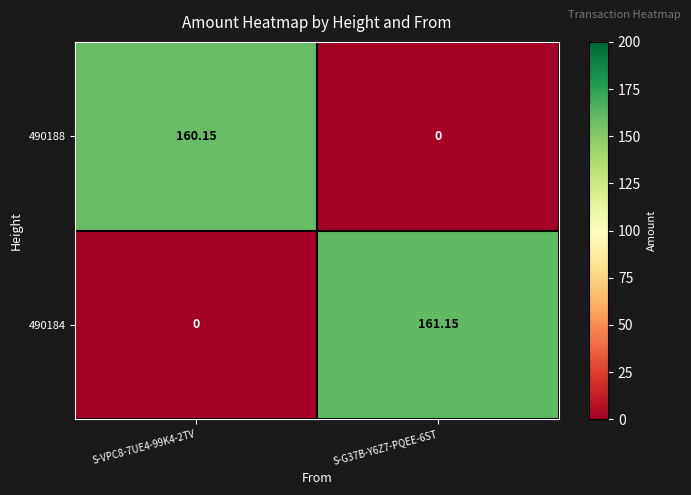

Rank the series at S-G37B-Y6Z7-PQEE-6ST from highest to lowest value.

490184, 490188